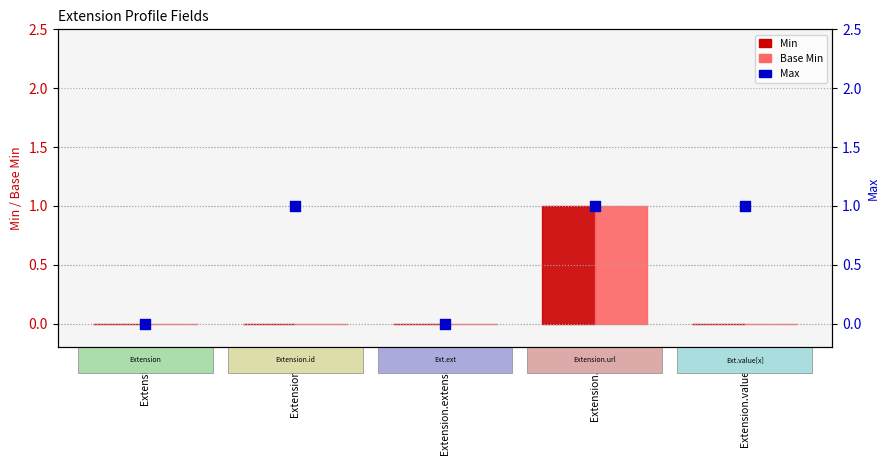

What are all the series names shown in the legend?

Min, Base Min, Max